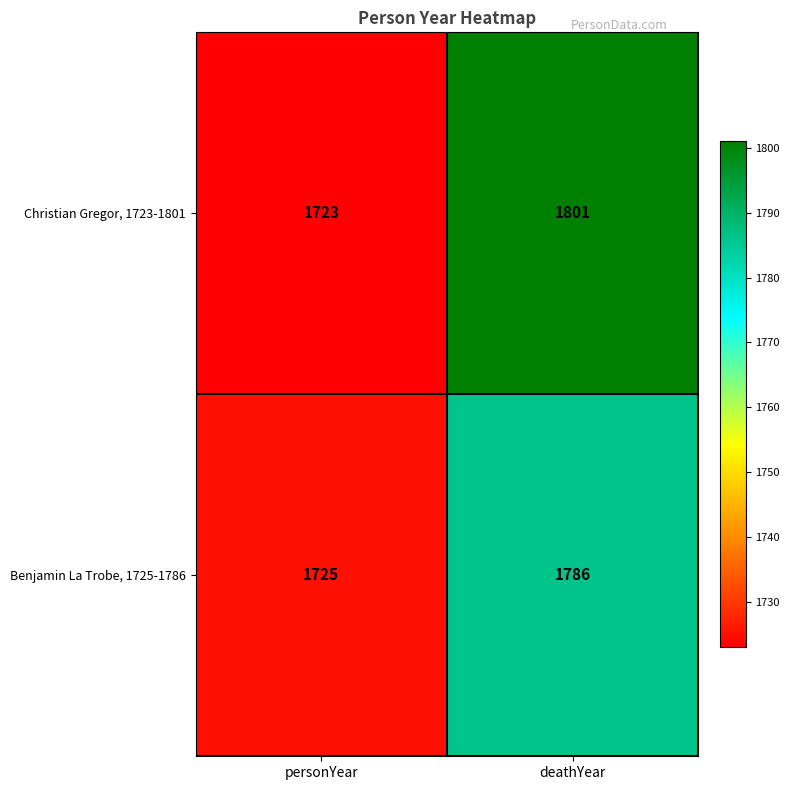

Reading right to left, list all the values displayed in this chart.

Christian Gregor, 1723-1801: deathYear=1801	personYear=1723
Benjamin La Trobe, 1725-1786: deathYear=1786	personYear=1725